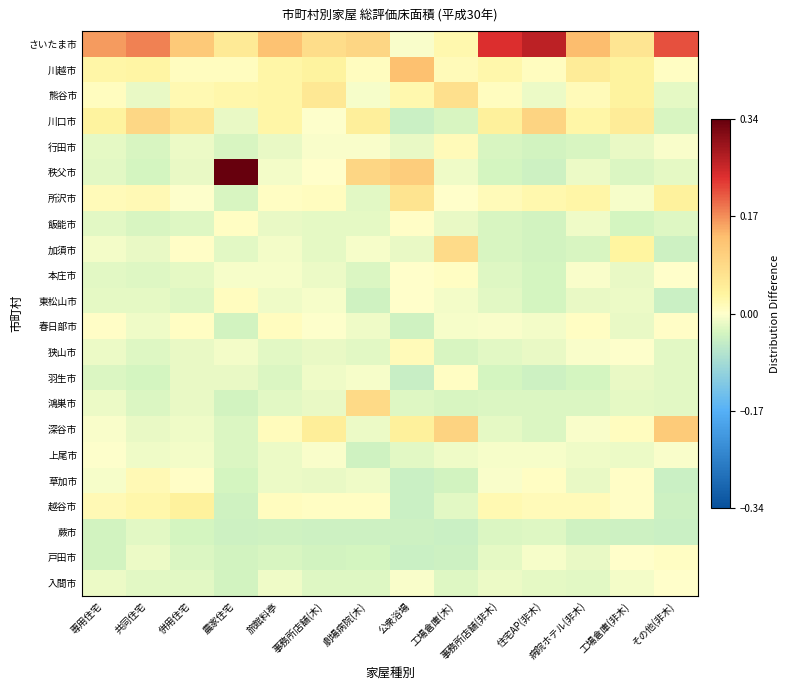

Which has a higher value, その他(非木) or 劇場病院(木)?

その他(非木)